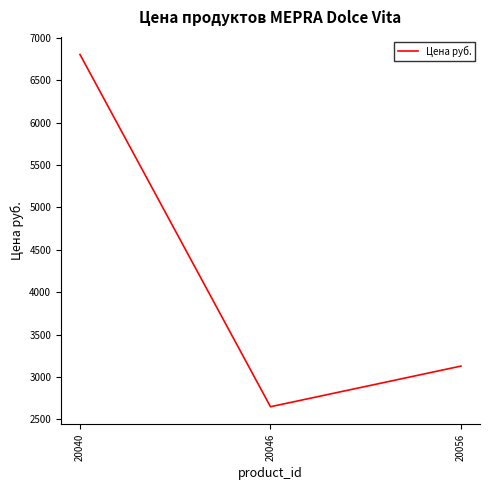

What is the ratio of the value at 20056 to the value at 20040?

0.5